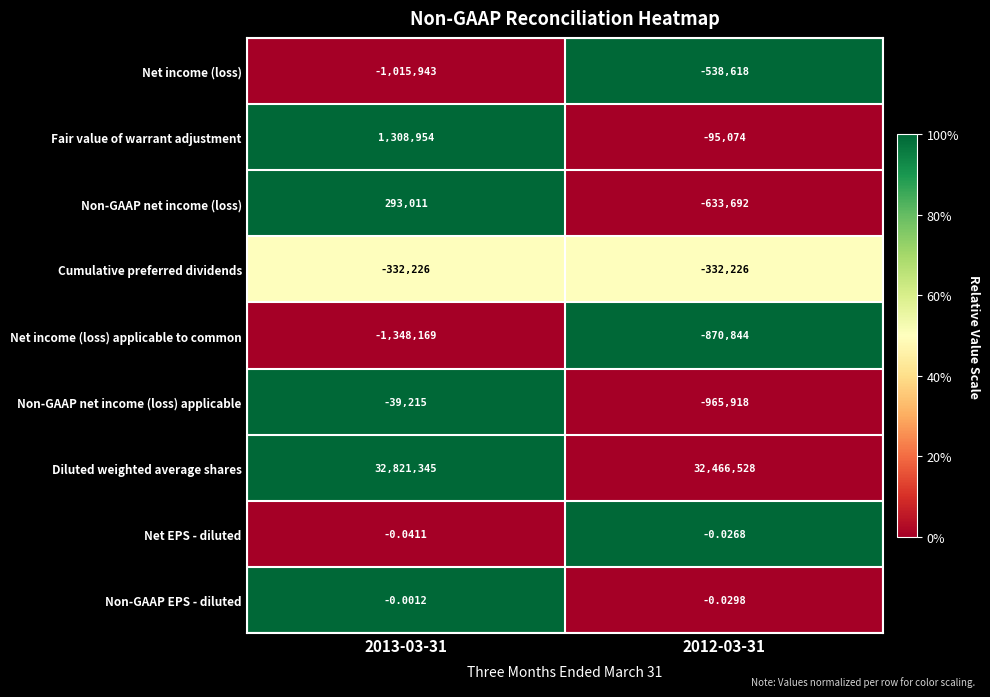

Rank the series at 2013-03-31 from highest to lowest value.

Diluted weighted average shares, Fair value of warrant adjustment, Non-GAAP net income (loss), Non-GAAP EPS - diluted, Net EPS - diluted, Non-GAAP net income (loss) applicable, Cumulative preferred dividends, Net income (loss), Net income (loss) applicable to common